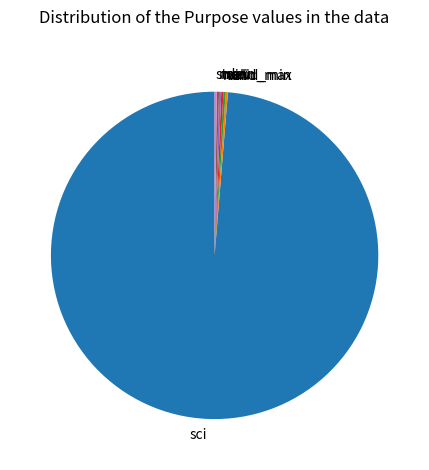

Which category has the biggest portion of the pie?

sci